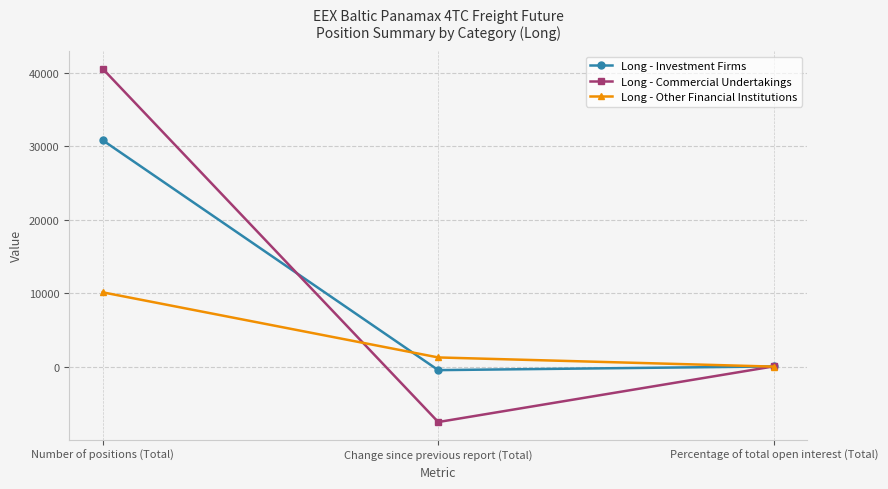

What is the label of the 3rd point from the left?

Percentage of total open interest (Total)